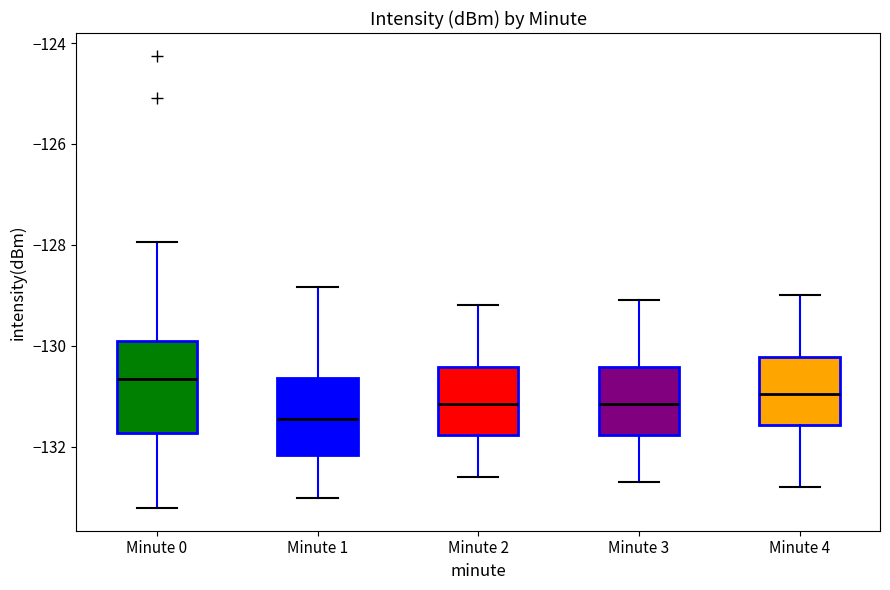

Which box has the lowest median line?

Minute 1